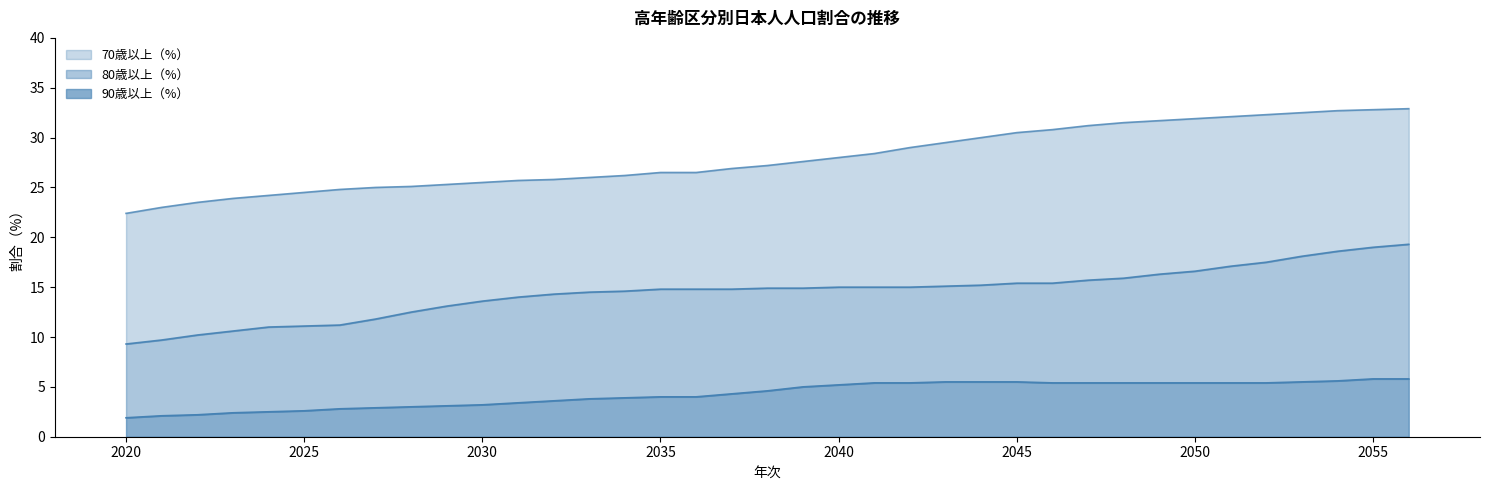

The 70歳以上（%） series shows 19.5 at 2056. True or false?

False